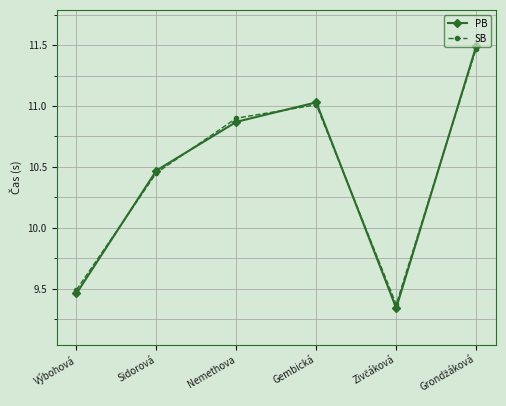

Where is SB nearest to the value 10?

Sidorová